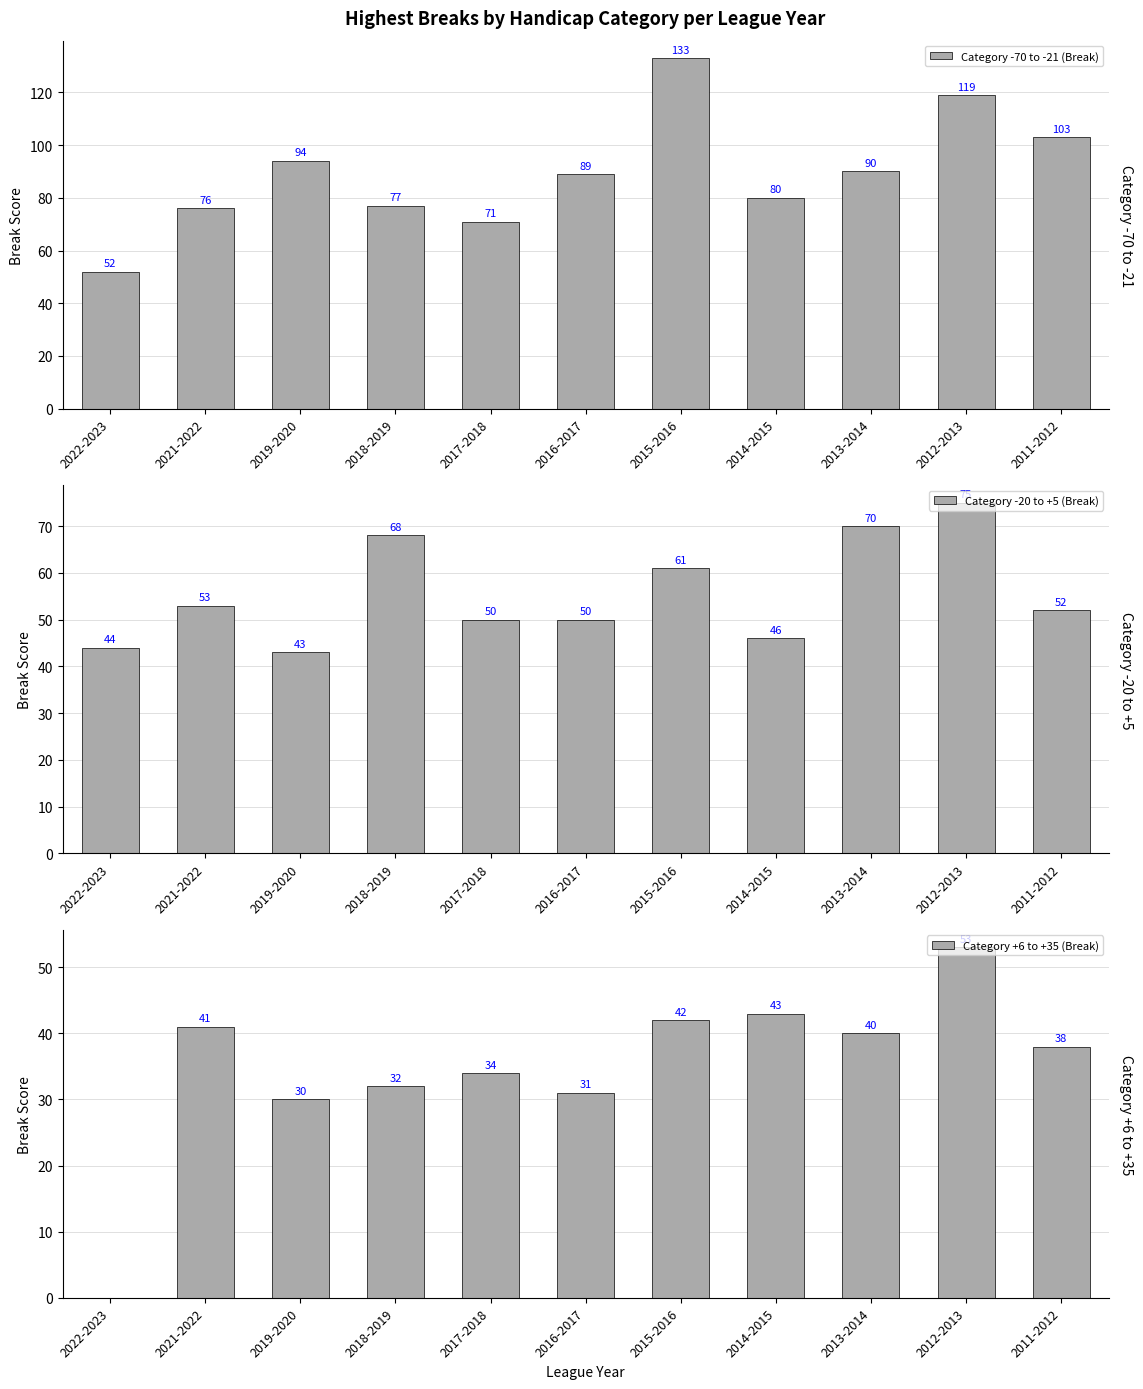

How many bars are there in each group?

3